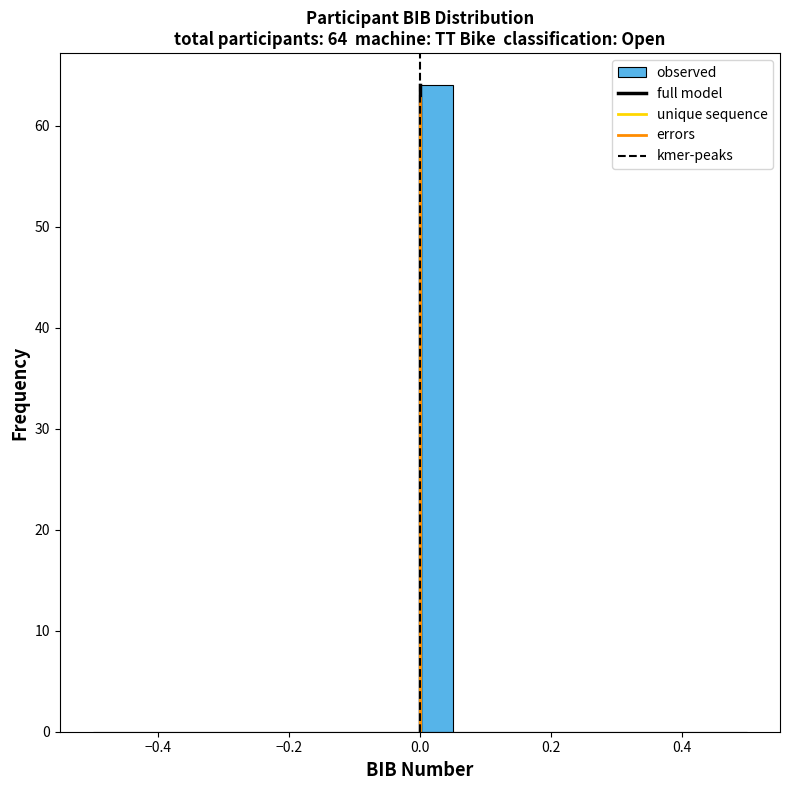

Around what value on the x-axis is the tallest bar? Give the approximate position of its centre, as read against the axis.

0.02